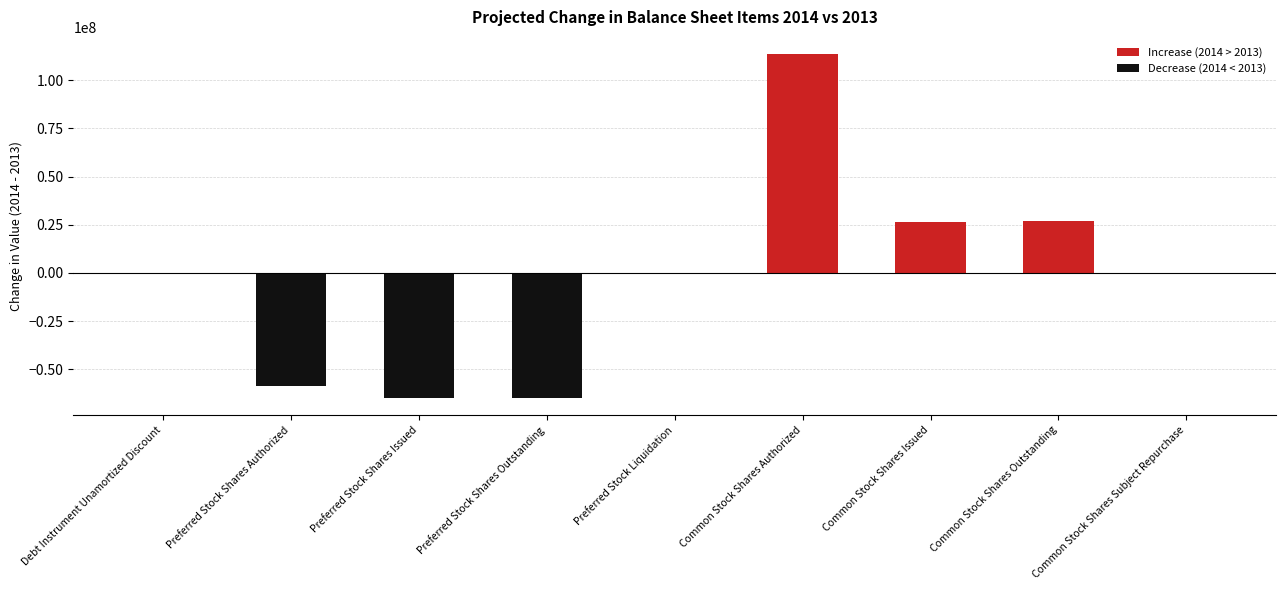

Where does the data first go above -91726?

Debt Instrument Unamortized Discount